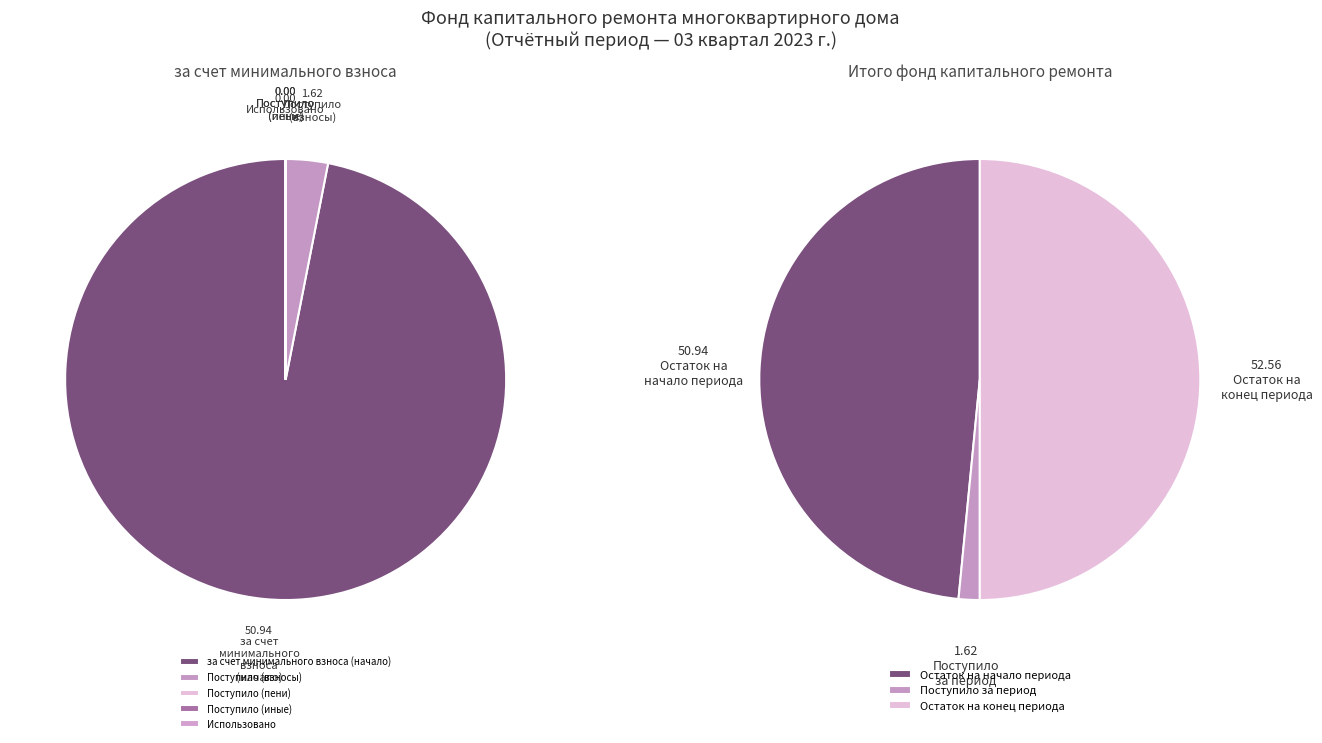

Combined, what portion of the pie is Остаток на начало периода and Взносов пеней?

48.5%